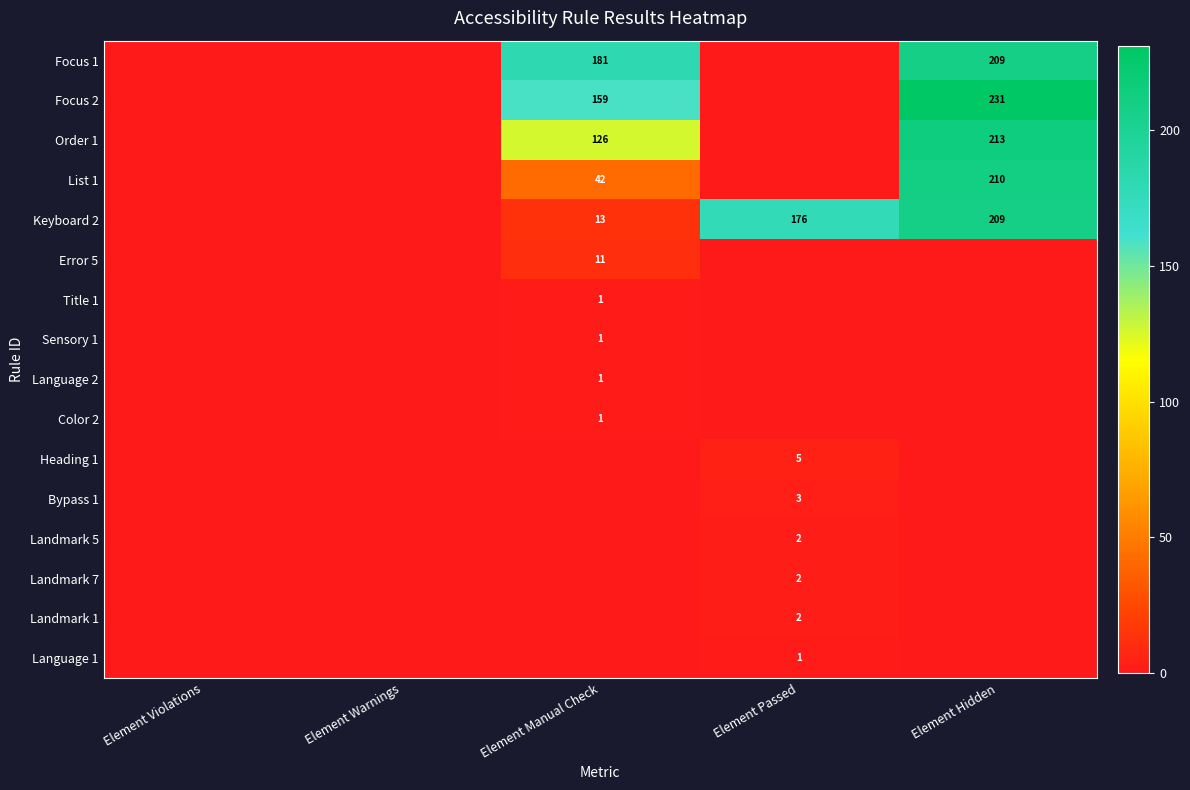

The Order 1 series shows 42 at Element Manual Check. True or false?

False